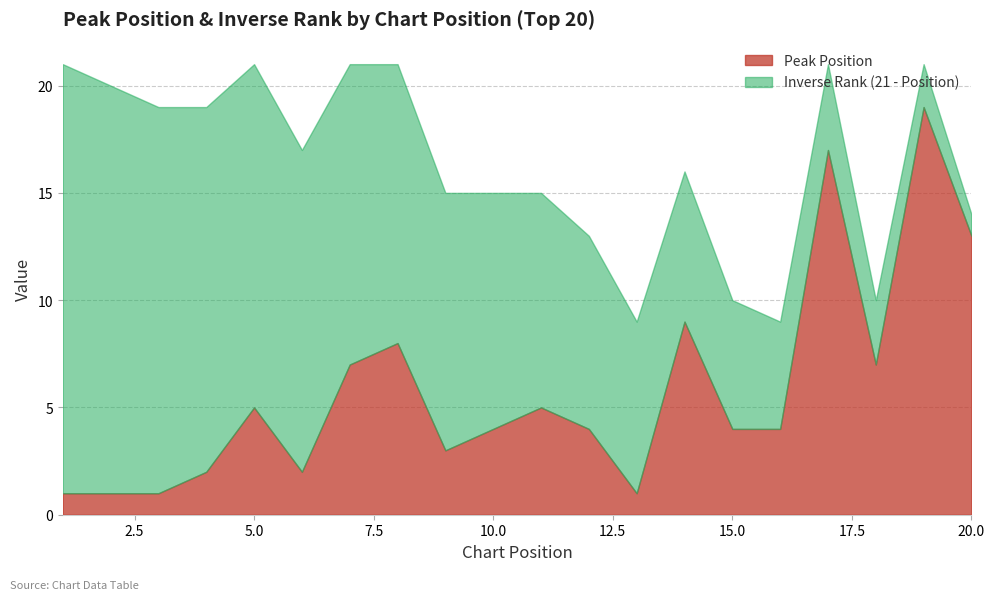

True or false: Peak Position has a value of 4 at 10.0.

True